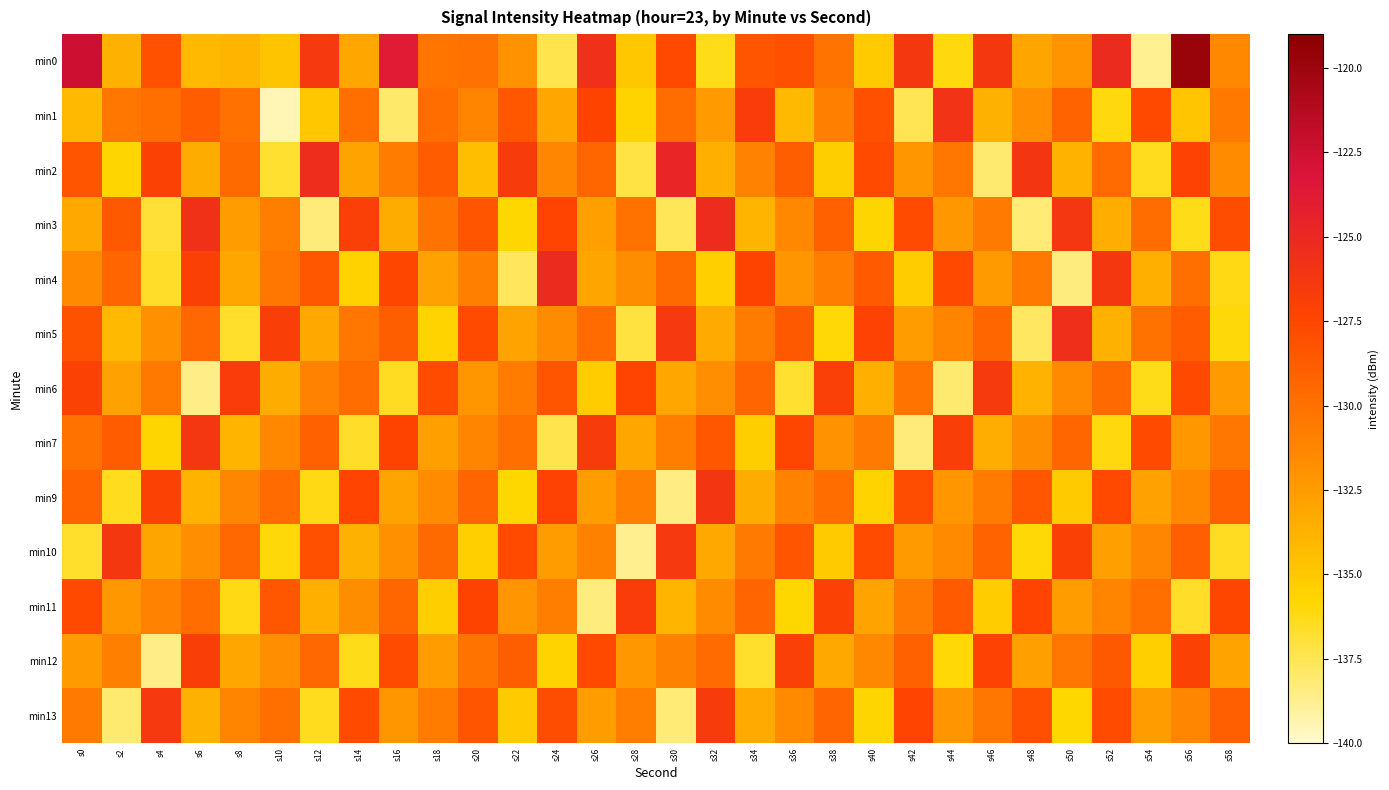

At which category is the sum across all series the highest?

s0